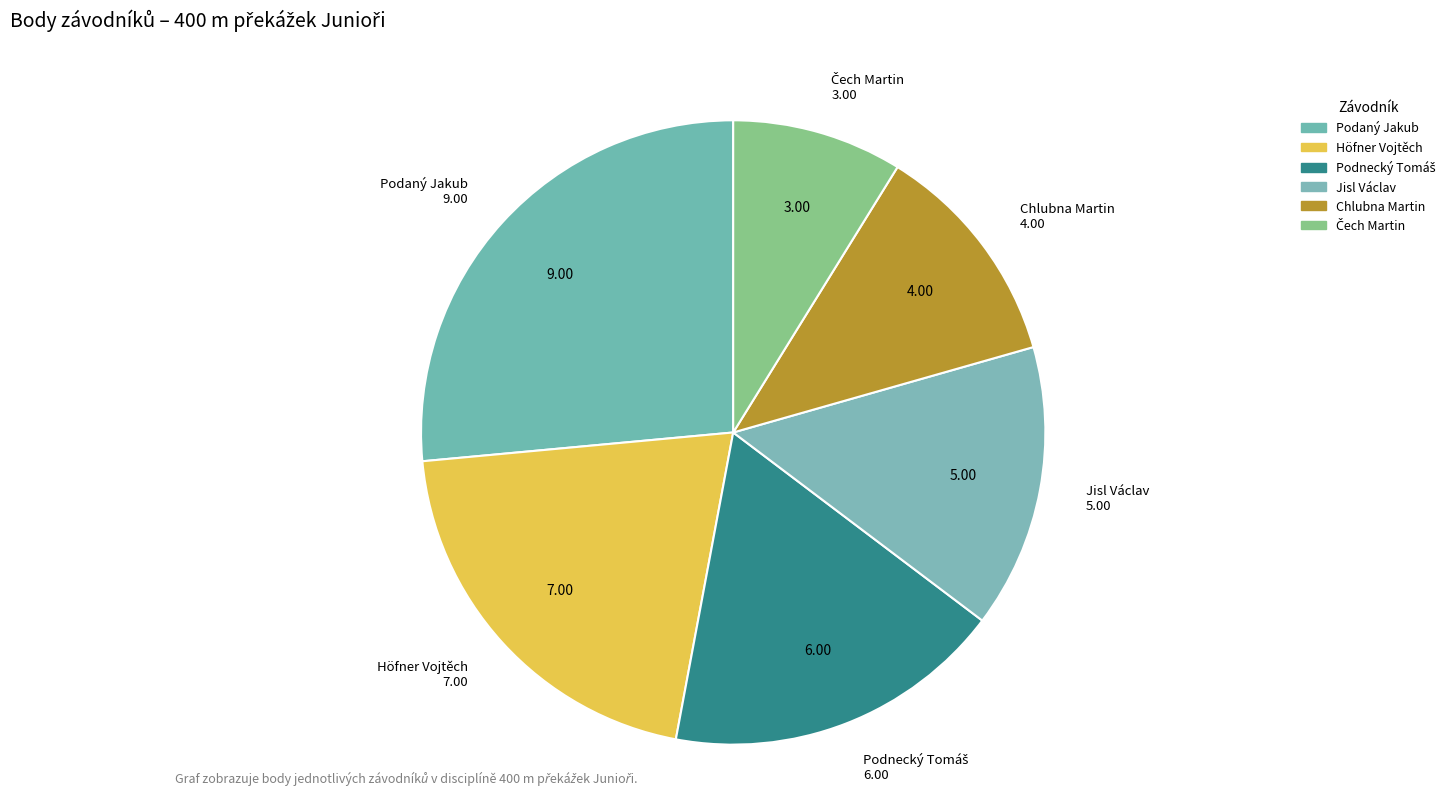

Rank the categories by value from highest to lowest.

Podaný Jakub, Höfner Vojtěch, Podnecký Tomáš, Jisl Václav, Chlubna Martin, Čech Martin